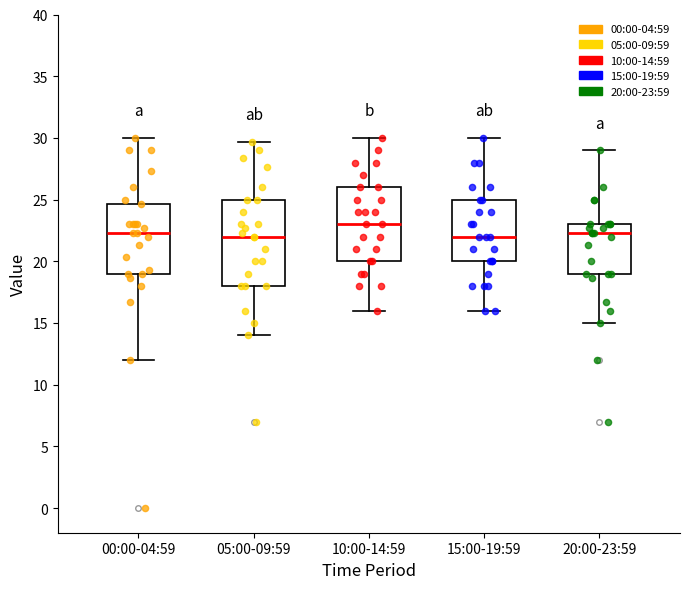

Where is the lower edge of the box for 00:00-04:59 on the y-axis? The values are not printed on the chart, so give them approximately, as read against the axis.

19.0